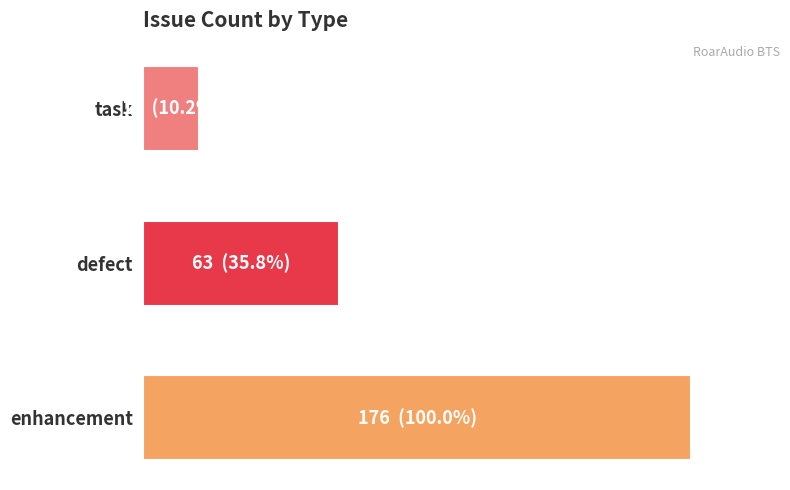

List the labels in order of value, smallest first.

task, defect, enhancement